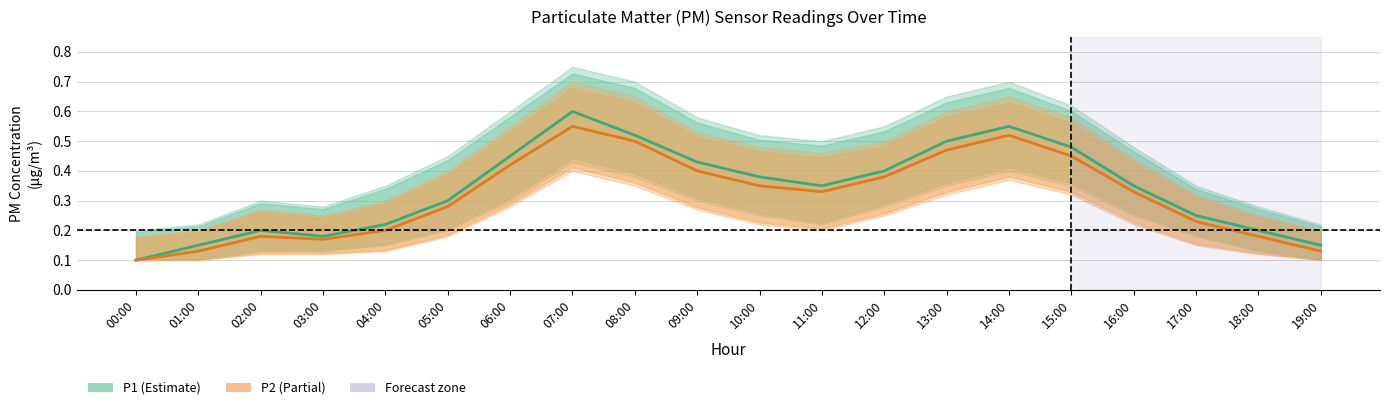

Reading left to right, extract all data points from this chart.

P1: 0.1	0.1	0.2	0.2	0.2	0.3	0.5	0.6	0.5	0.4	0.4	0.3	0.4	0.5	0.6	0.5	0.3	0.2	0.2	0.1
P2: 0.1	0.1	0.2	0.2	0.2	0.3	0.4	0.6	0.5	0.4	0.3	0.3	0.4	0.5	0.5	0.5	0.3	0.2	0.2	0.1